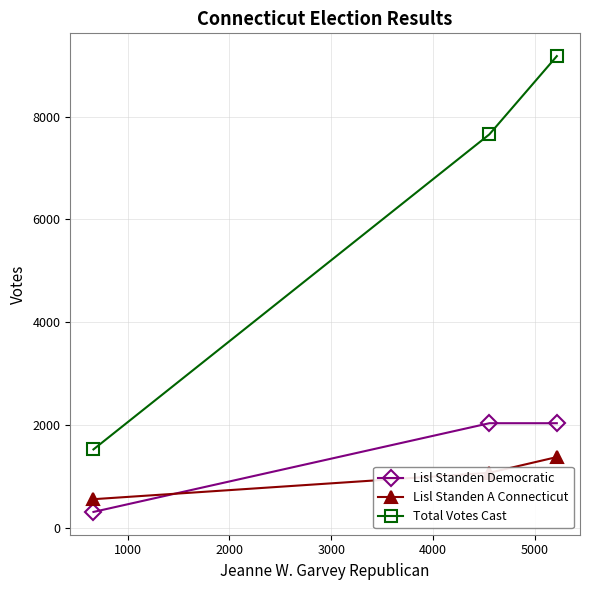

How many categories are shown in the chart?

3